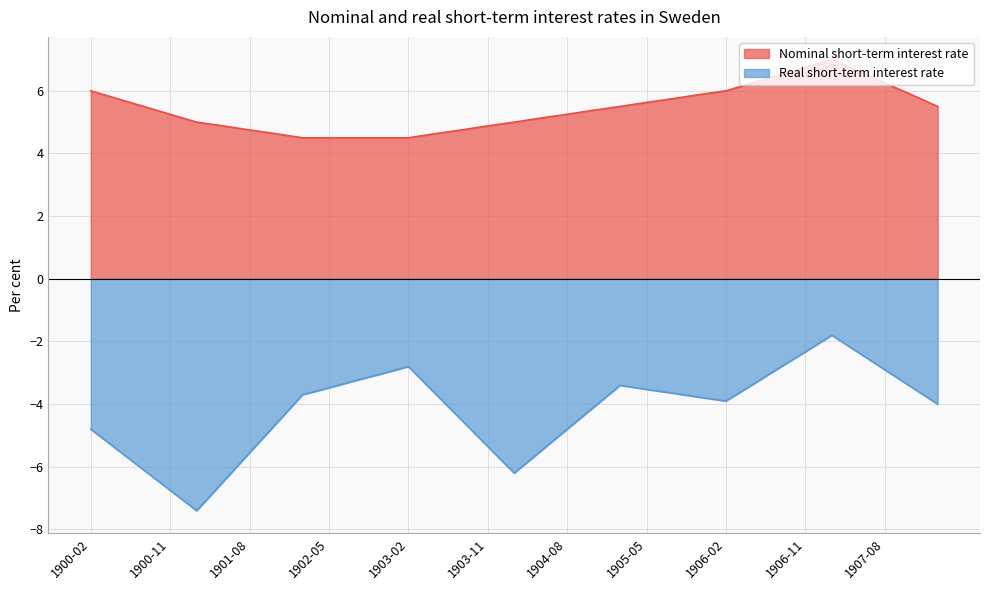

List the labels in order of Nominal short-term interest rate value, smallest first.

1902-02, 1902-05, 1902-08, 1902-11, 1903-02, 1901-11, 1903-05, 1901-08, 1903-08, 1901-05, 1903-11, 1901-02, 1904-02, 1904-05, 1900-11, 1904-08, 1904-11, 1900-08, 1905-02, 1908-02, 1905-05, 1900-05, 1905-08, 1905-11, 1907-11, 1900-02, 1906-02, 1906-05, 1907-08, 1906-08, 1907-05, 1906-11, 1907-02